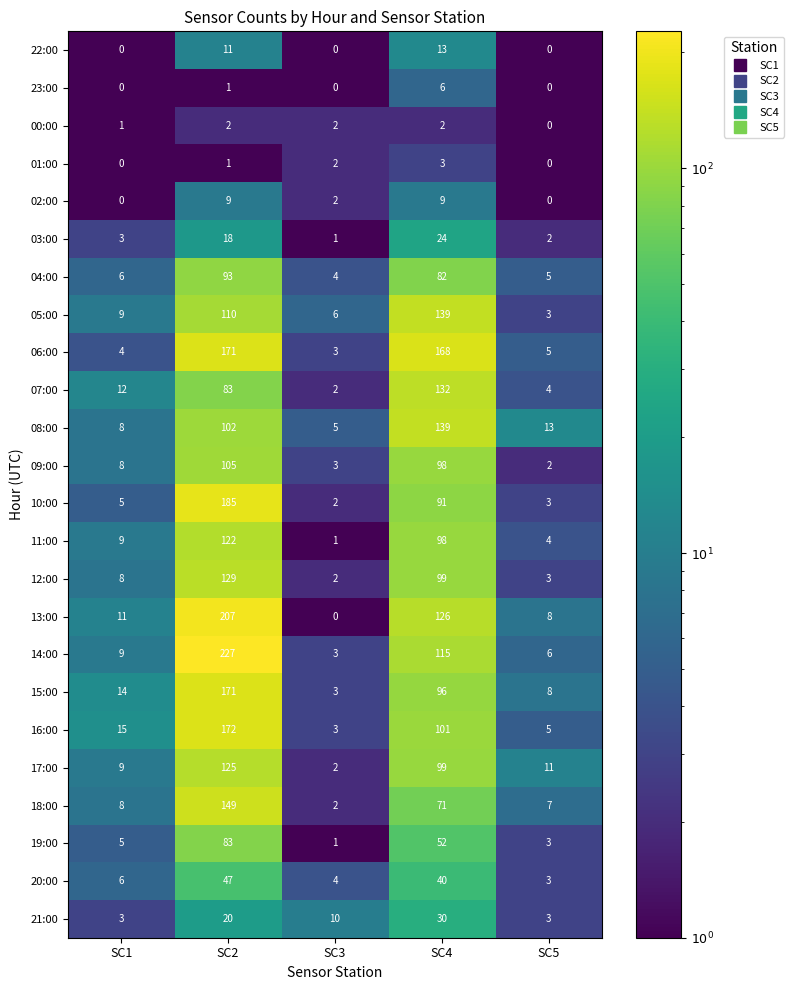

Is the value of 14:00 at SC5 greater than the value of 20:00 at SC2?

No